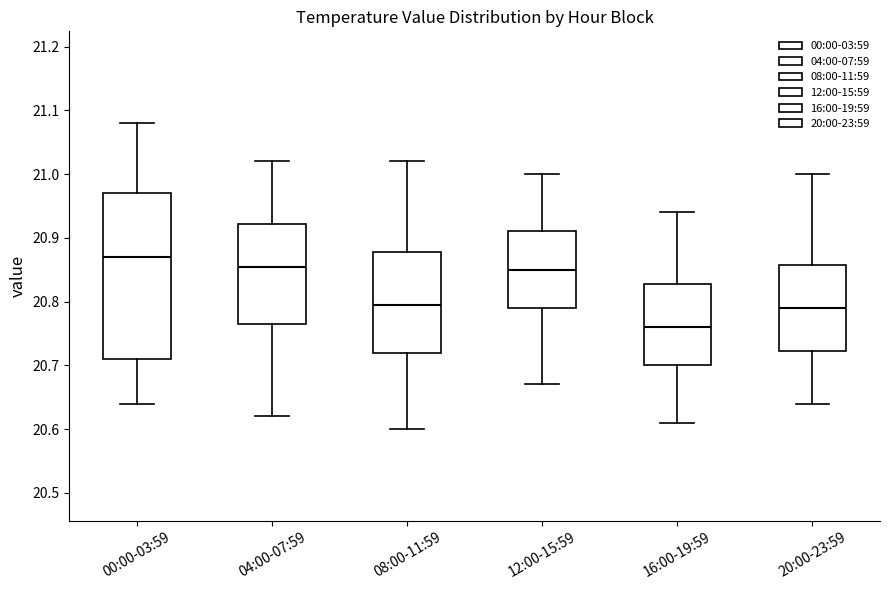

Reading left to right, read every box against the y-axis: the position of its median line, the range the box covers, and the ends of its whiskers. The values are not printed on the chart, so give them approximately, as read against the axis.

00:00-03:59: median 20.87, box 20.71 to 20.97, whiskers 20.64 to 21.08
04:00-07:59: median 20.86, box 20.77 to 20.92, whiskers 20.62 to 21.02
08:00-11:59: median 20.80, box 20.72 to 20.88, whiskers 20.60 to 21.02
12:00-15:59: median 20.85, box 20.79 to 20.91, whiskers 20.67 to 21.00
16:00-19:59: median 20.76, box 20.70 to 20.83, whiskers 20.61 to 20.94
20:00-23:59: median 20.79, box 20.72 to 20.86, whiskers 20.64 to 21.00